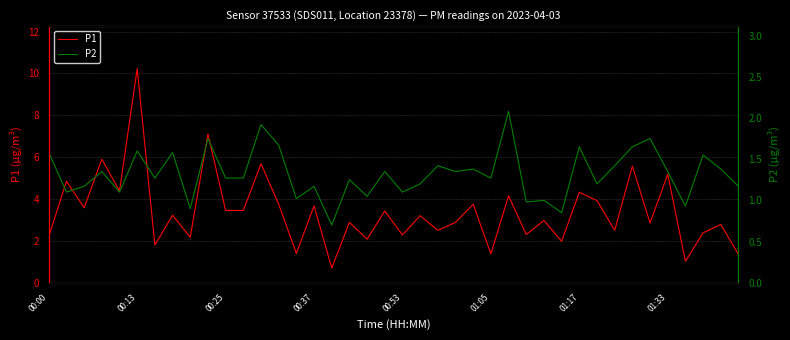

Reading right to left, extract all data points from this chart.

P1: 1.4	2.8	2.4	1.0	5.2	2.9	5.6	2.5	3.9	4.3	2.0	3.0	2.3	4.2	1.4	3.8	2.9	2.5	3.2	2.3	3.4	2.1	2.9	0.7	3.7	1.4	3.8	5.7	3.5	3.5	7.1	2.2	3.2	1.8	10.2	4.4	5.9	3.6	4.8	2.2
P2: 1.2	1.4	1.6	0.9	1.4	1.8	1.6	1.4	1.2	1.6	0.8	1.0	1.0	2.1	1.3	1.4	1.4	1.4	1.2	1.1	1.4	1.1	1.2	0.7	1.2	1.0	1.7	1.9	1.3	1.3	1.8	0.9	1.6	1.3	1.6	1.1	1.4	1.2	1.1	1.6